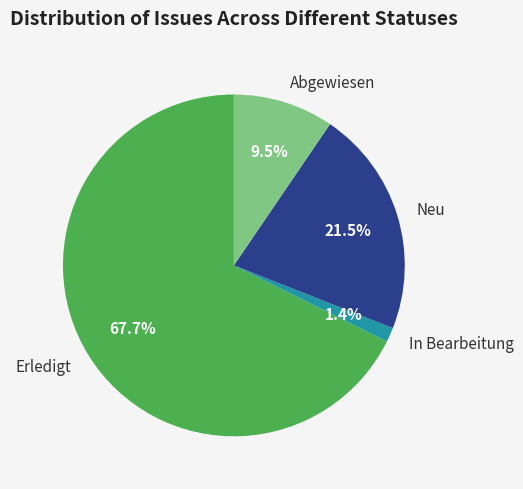

The In Bearbeitung slice represents 1% of the pie. True or false?

True